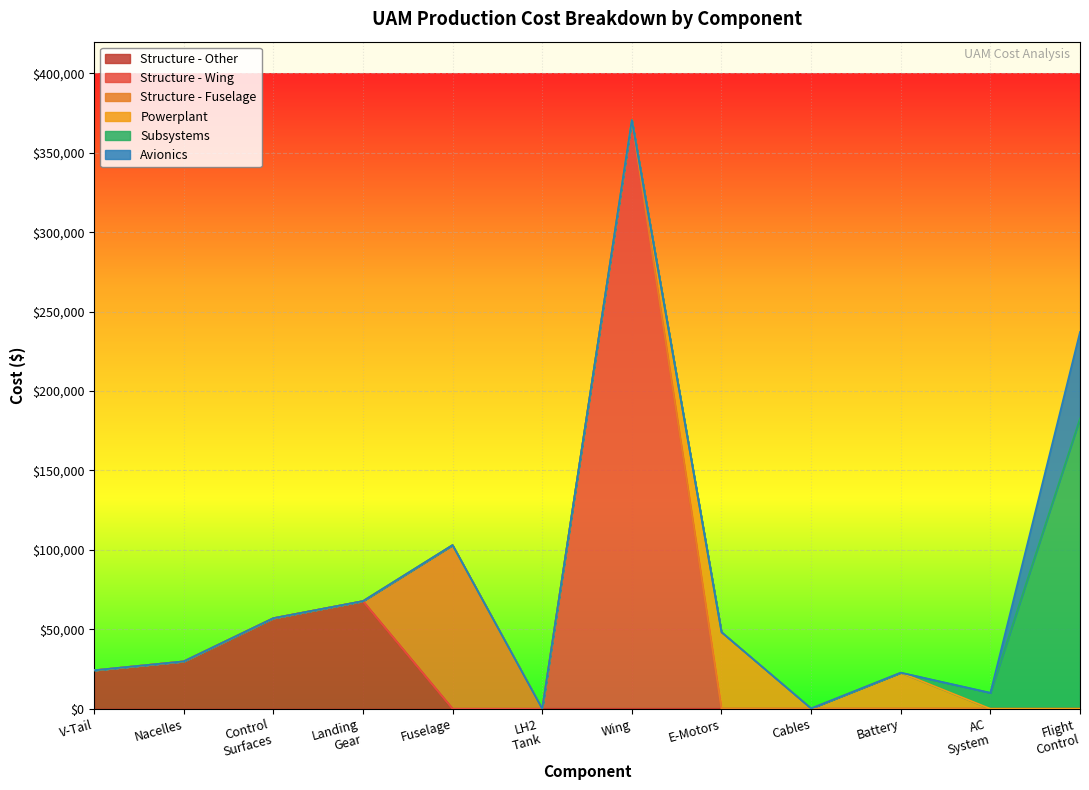

What is the spread (max minus min) of values at Wing?

370660.4